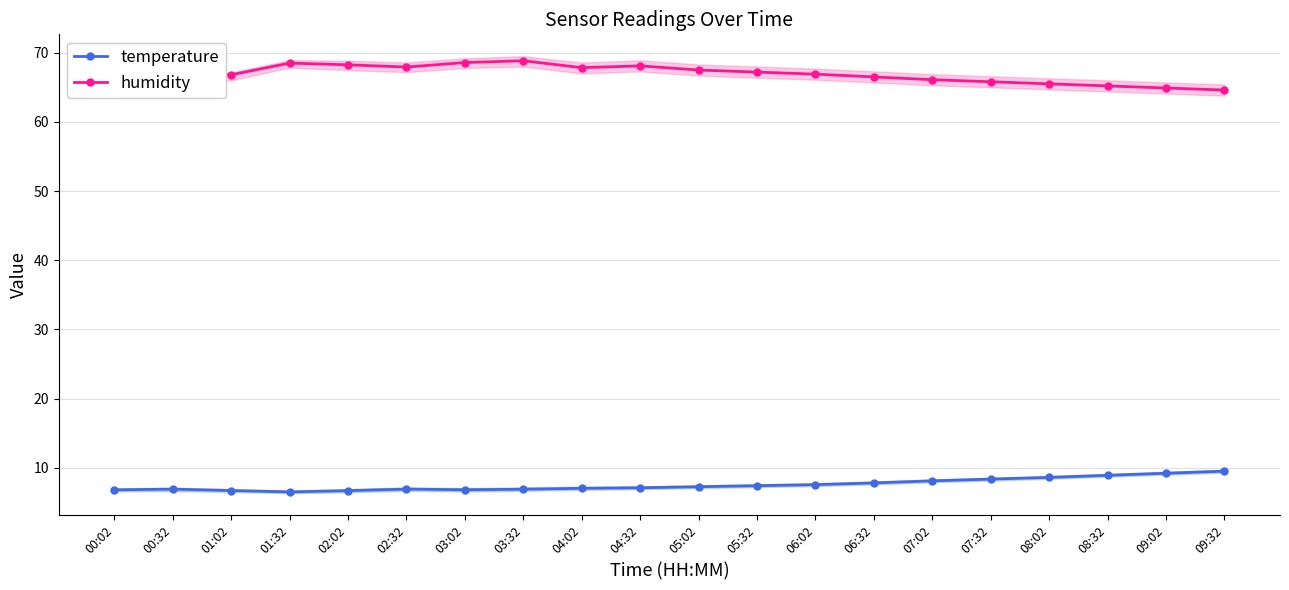

True or false: temperature has a value of 8.6 at 08:02.

True